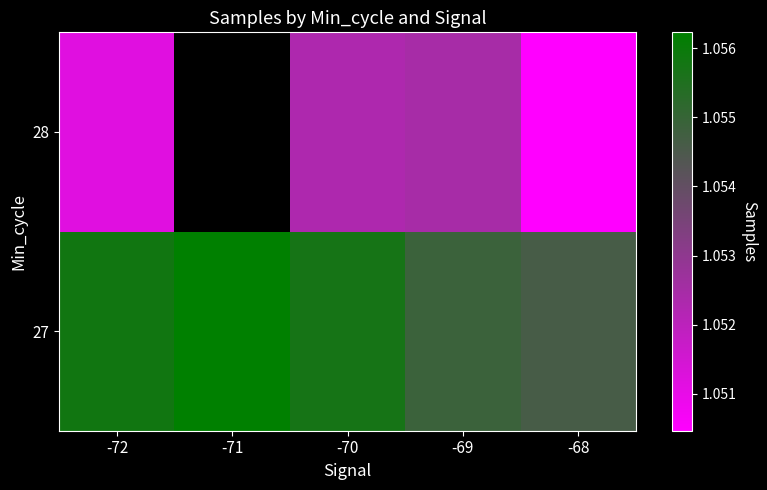

Rank the categories by 27 value from lowest to highest.

-68, -69, -70, -72, -71